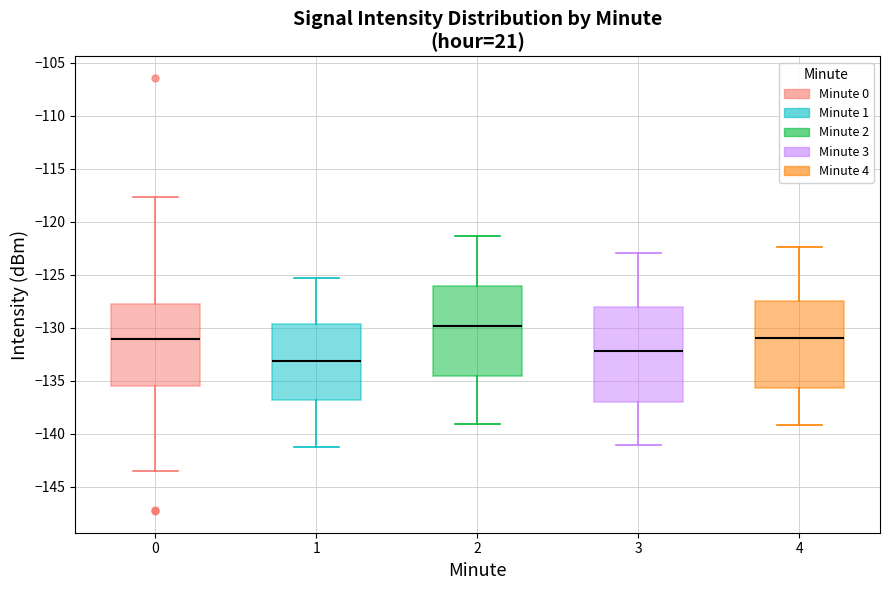

Comparing the boxes themselves (not the whiskers), which one is the tallest?

3